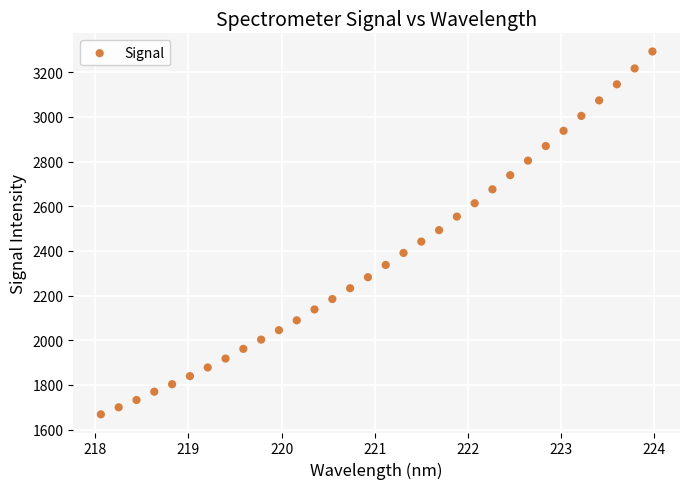

What is the range of Y values (max minus min)?

1624.4